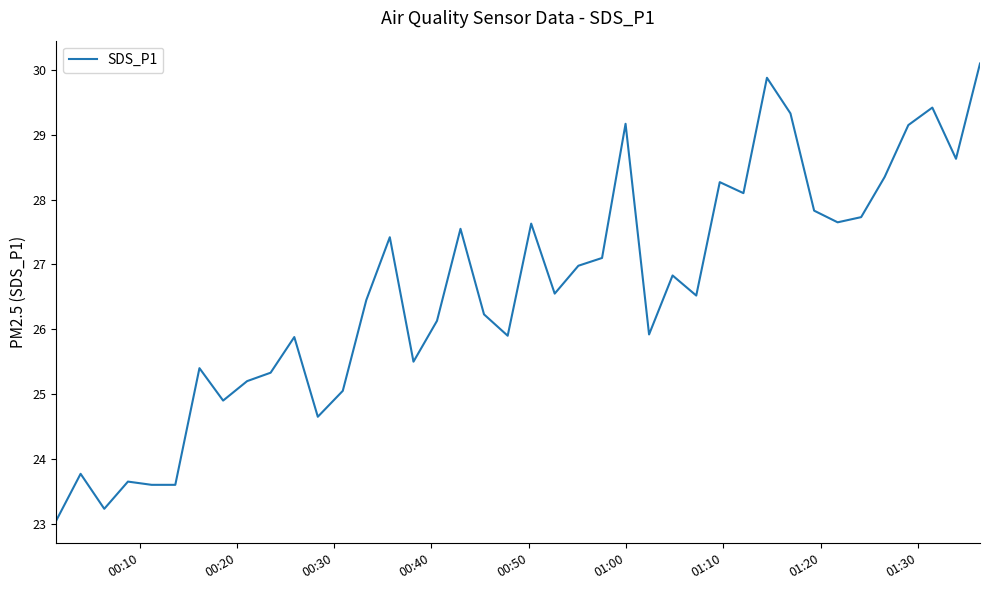

What is the greatest value displayed?

30.1